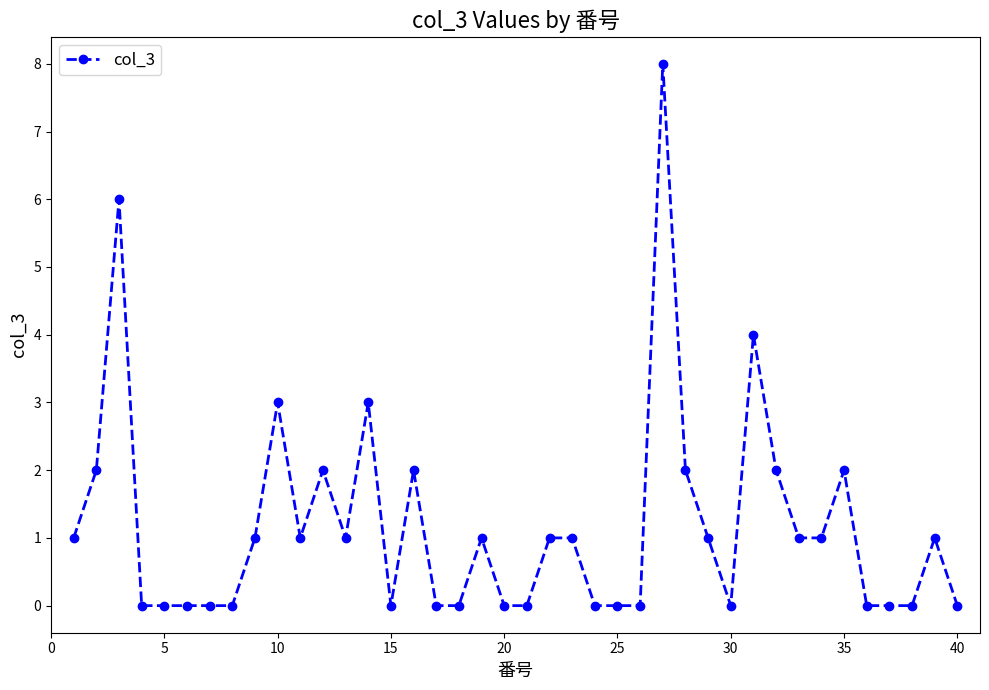

Reading right to left, transcribe all the data shown in this chart.

0	1	0	0	0	2	1	1	2	4	0	1	2	8	0	0	0	1	1	0	0	1	0	0	2	0	3	1	2	1	3	1	0	0	0	0	0	6	2	1